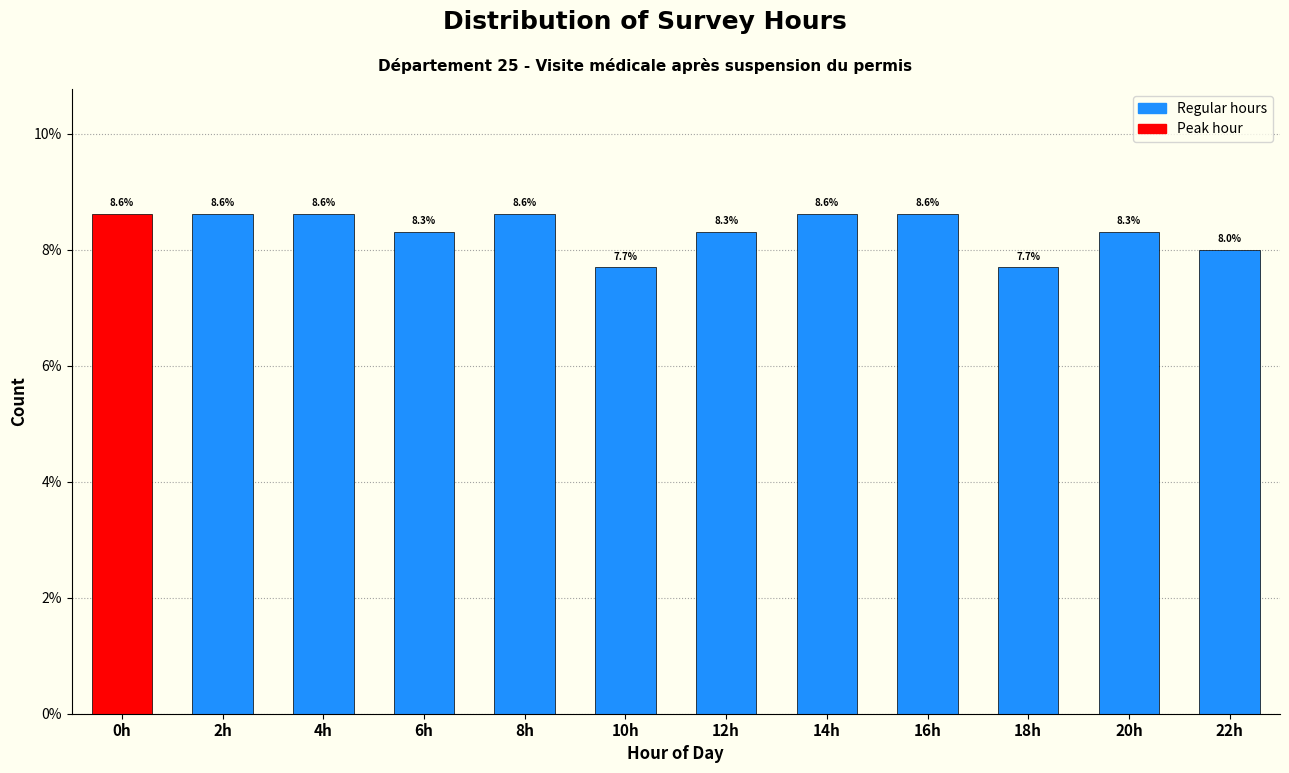

Reading right to left, list all the values displayed in this chart.

22h=8.0	20h=8.3	18h=7.7	16h=8.6	14h=8.6	12h=8.3	10h=7.7	8h=8.6	6h=8.3	4h=8.6	2h=8.6	0h=8.6